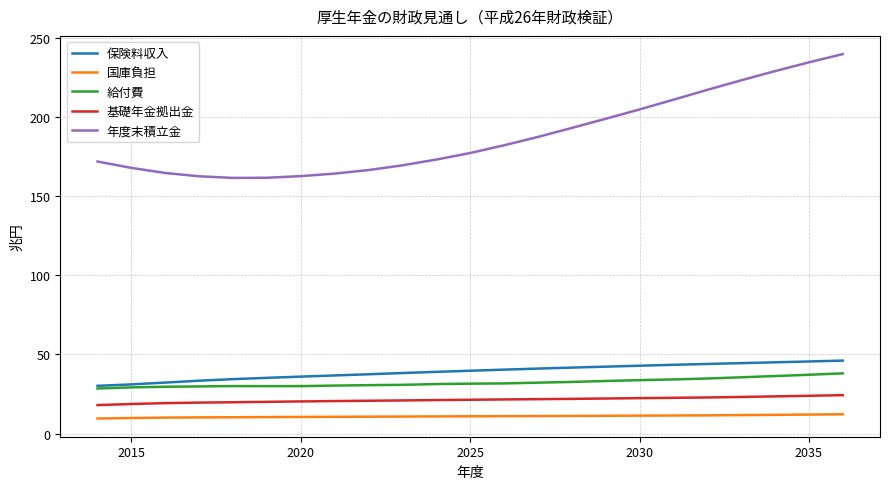

Which series has the largest range (max minus min)?

年度末積立金